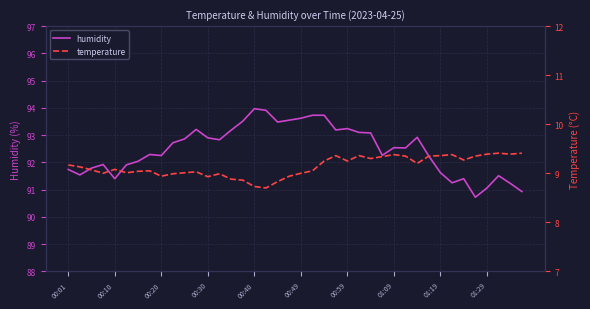

True or false: temperature and humidity cross at least once.

False